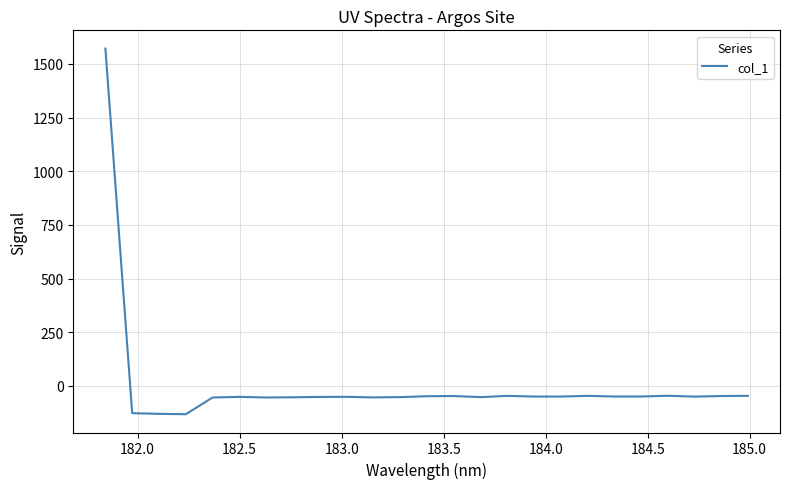

What is the minimum value shown in the chart?

-132.2